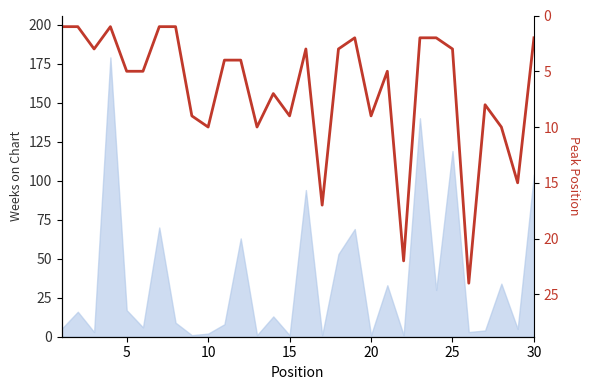

What is the average value?

7